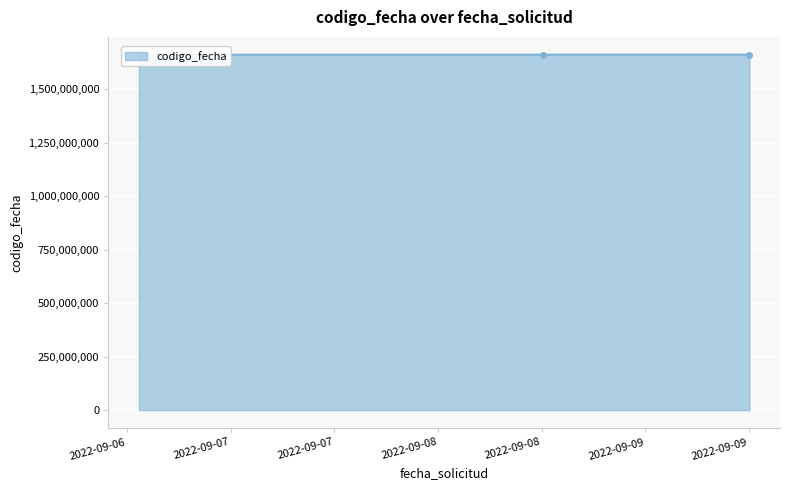

How many lines are shown in the chart?

1